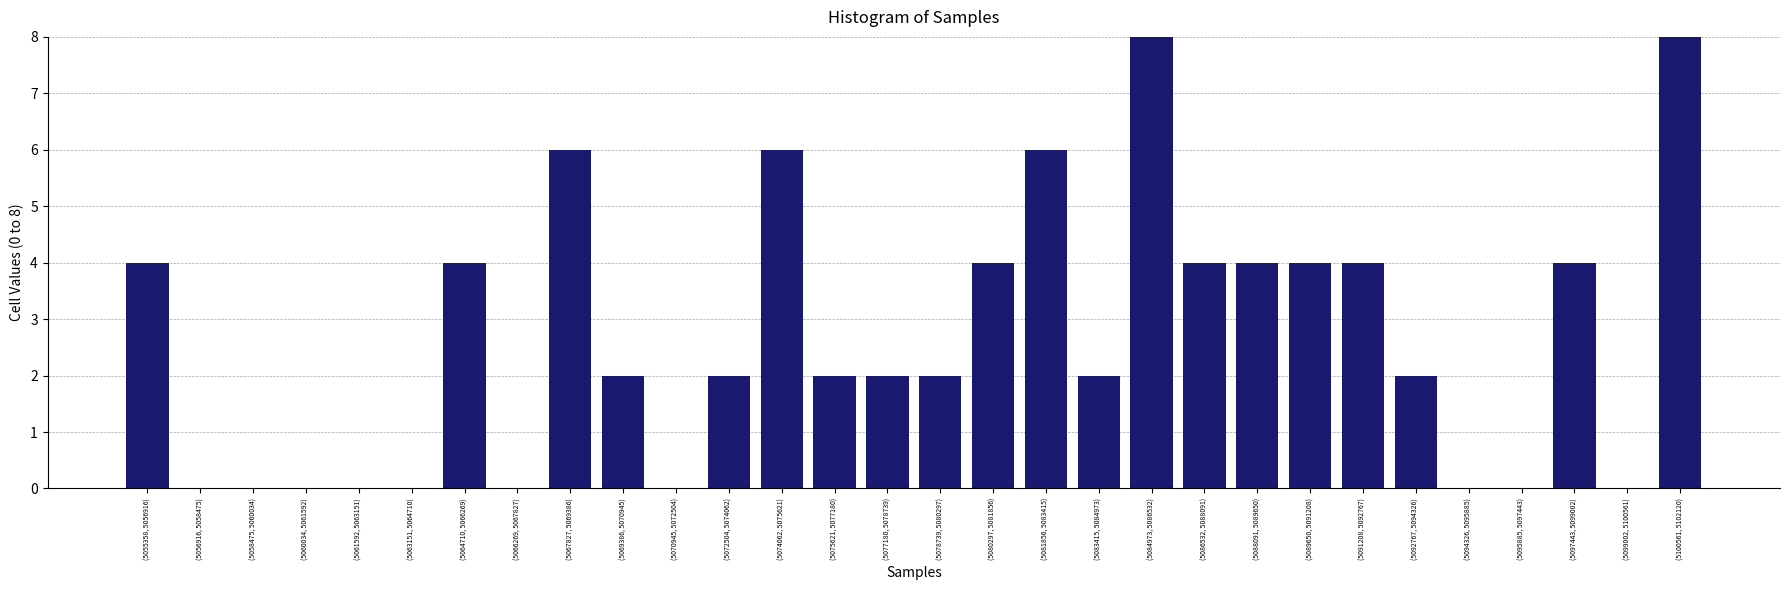

Reading right to left, what are all the values shown in this chart?

(5100561, 5102120)=8	(5099002, 5100561)=0	(5097443, 5099002)=4	(5095885, 5097443)=0	(5094326, 5095885)=0	(5092767, 5094326)=2	(5091208, 5092767)=4	(5089650, 5091208)=4	(5088091, 5089650)=4	(5086532, 5088091)=4	(5084973, 5086532)=8	(5083415, 5084973)=2	(5081856, 5083415)=6	(5080297, 5081856)=4	(5078739, 5080297)=2	(5077180, 5078739)=2	(5075621, 5077180)=2	(5074062, 5075621)=6	(5072504, 5074062)=2	(5070945, 5072504)=0	(5069386, 5070945)=2	(5067827, 5069386)=6	(5066269, 5067827)=0	(5064710, 5066269)=4	(5063151, 5064710)=0	(5061592, 5063151)=0	(5060034, 5061592)=0	(5058475, 5060034)=0	(5056916, 5058475)=0	(5055358, 5056916)=4